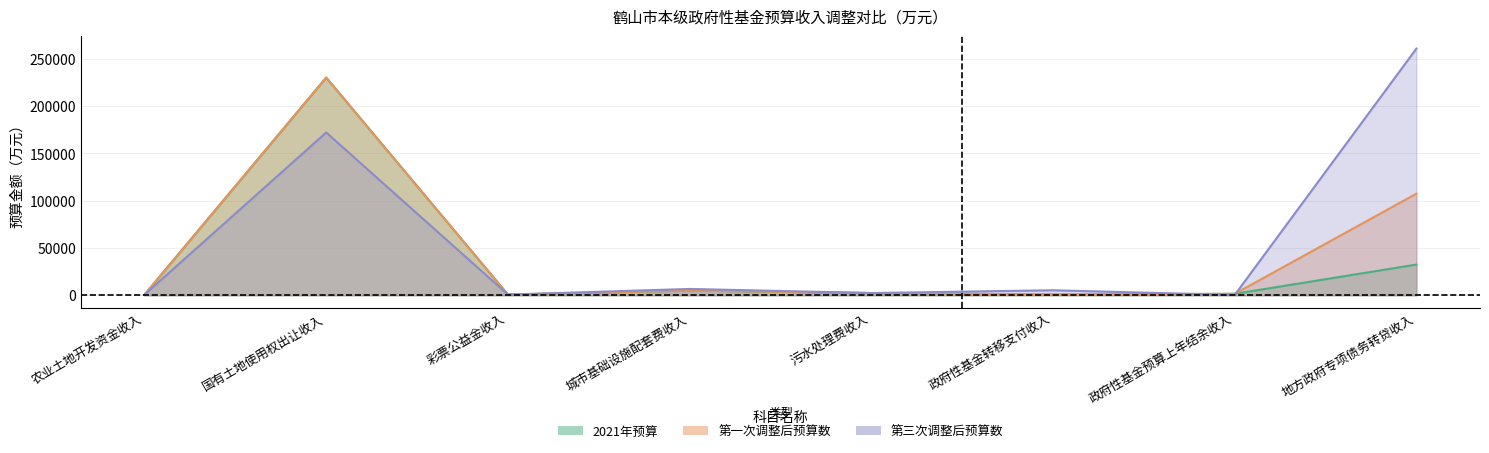

What is the label of the 7th point from the left?

政府性基金预算上年结余收入